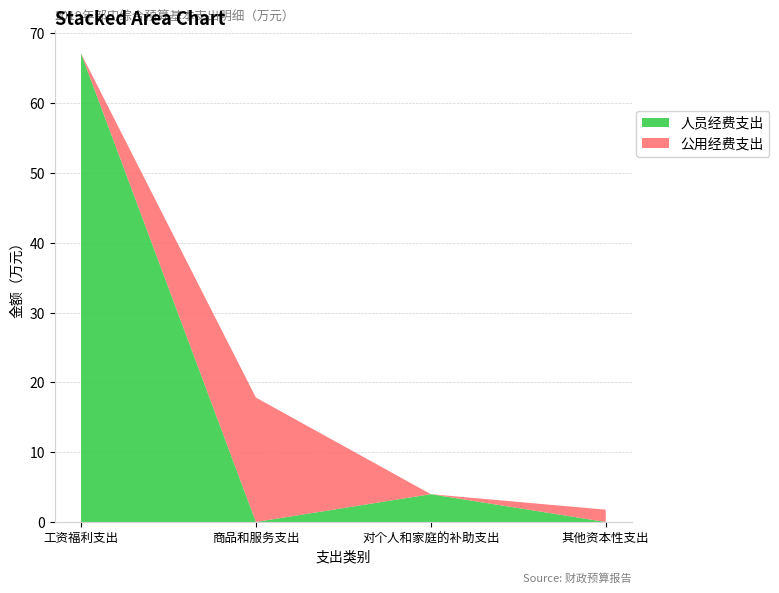

Reading left to right, what are the values for 人员经费支出?

工资福利支出=67.1	商品和服务支出=0.0	对个人和家庭的补助支出=4.0	其他资本性支出=0.0